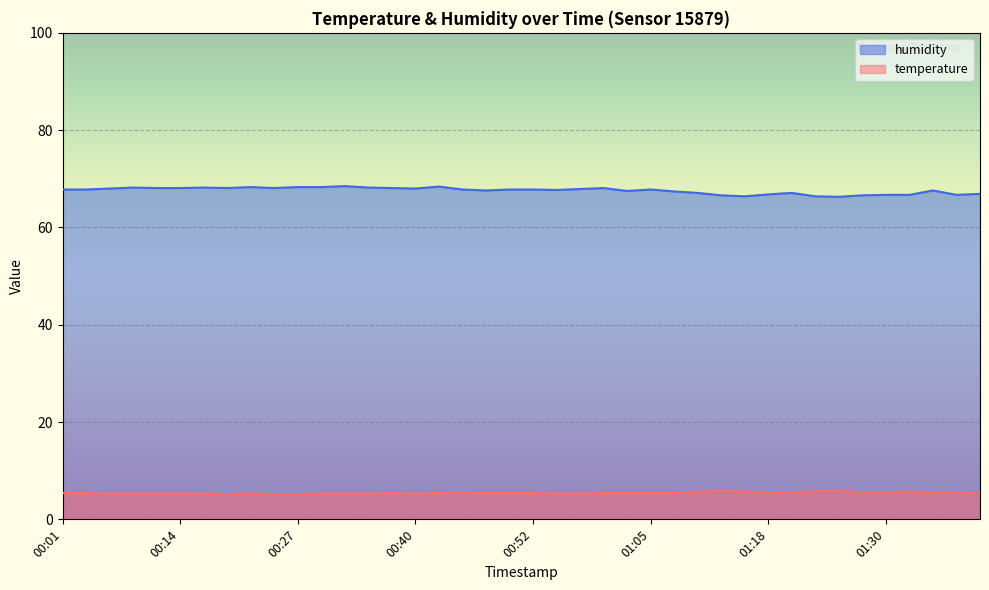

In humidity, how many points are lower than both neighbors (excluding endpoints)?

9